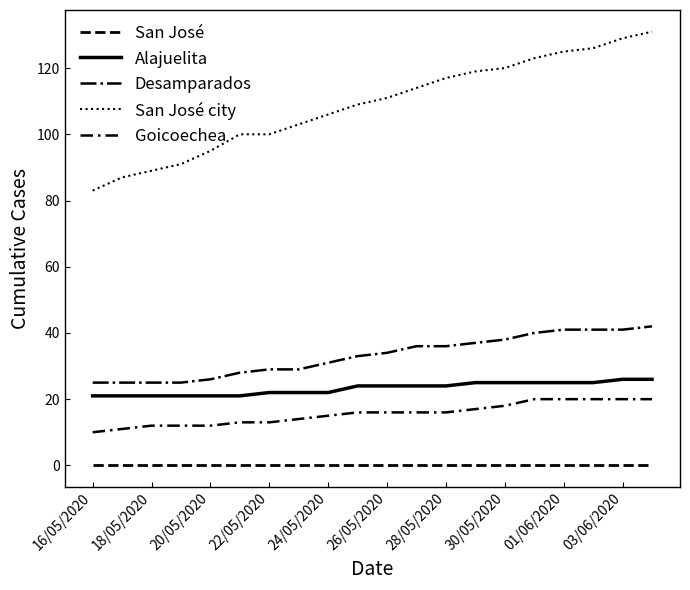

How many lines are shown in the chart?

5